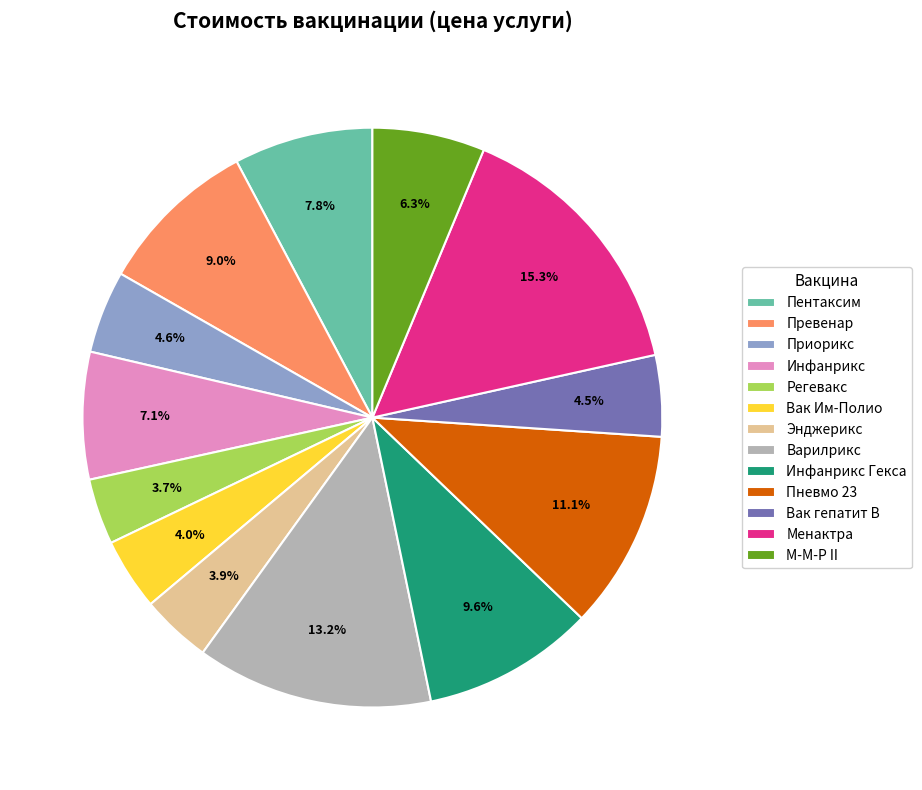

To the nearest percent, what is the difference between the М-М-Р II and Энджерикс slice percentages?

2%